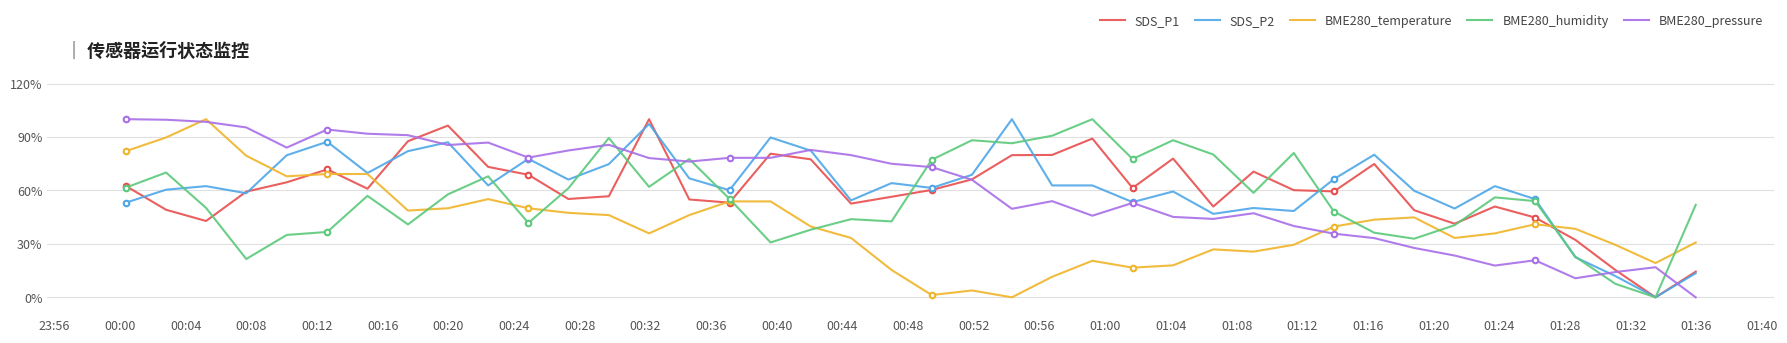

Which series has the largest total across all categories?

SDS_P2